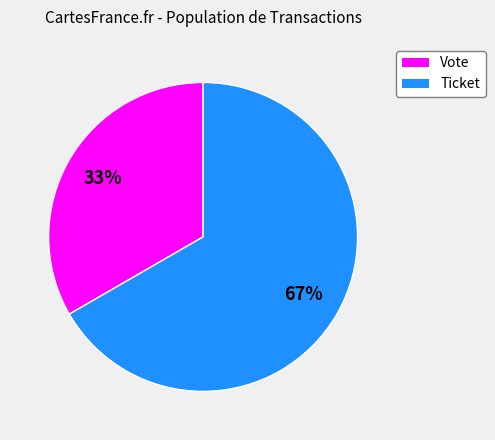

The Ticket slice represents 75% of the pie. True or false?

False